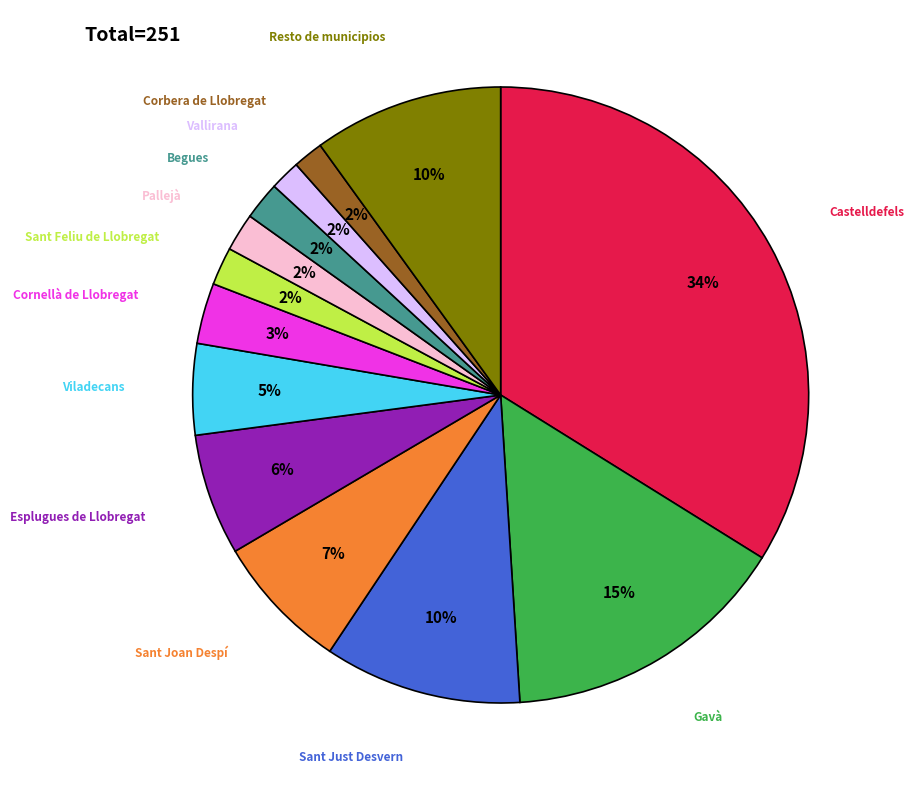

What percentage is the Vallirana slice, to the nearest percent?

2%